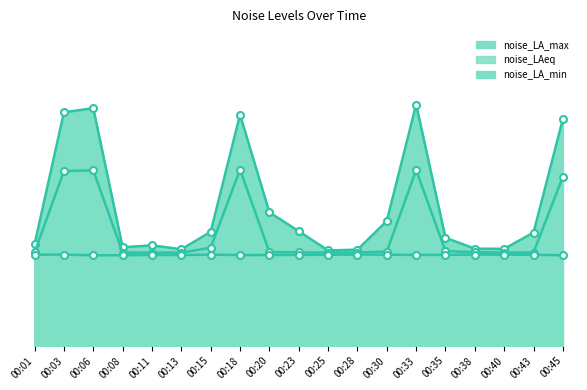

True or false: noise_LAeq and noise_LA_min cross at least once.

False